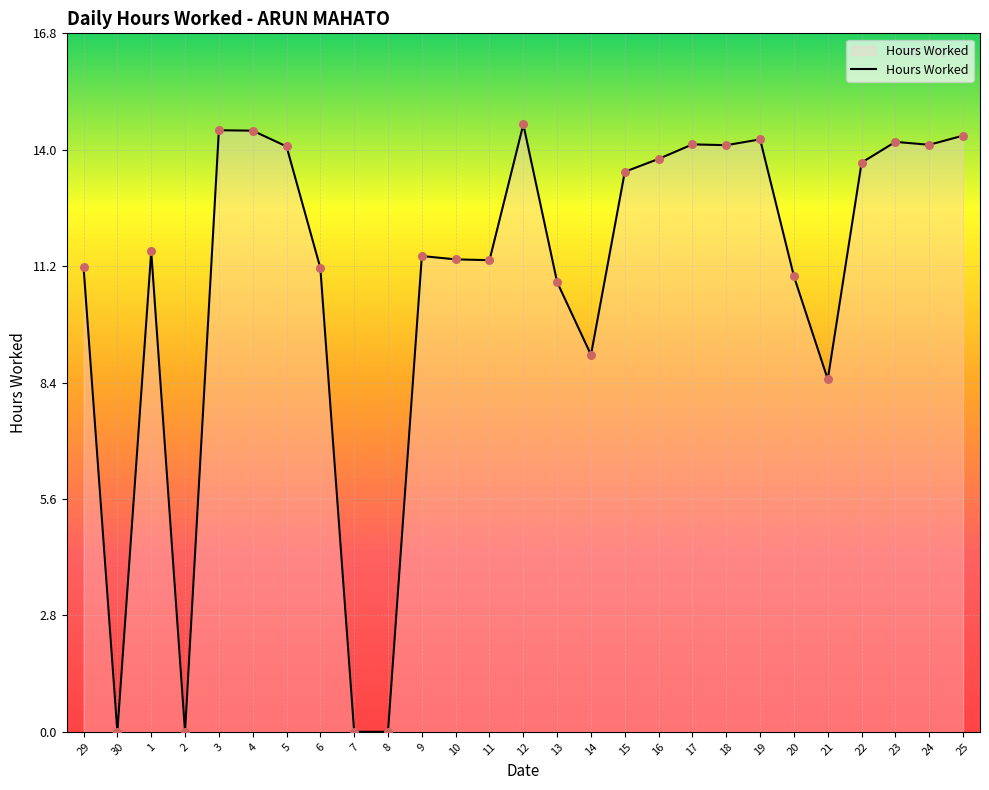

Between 17 and 6, which is larger?

17